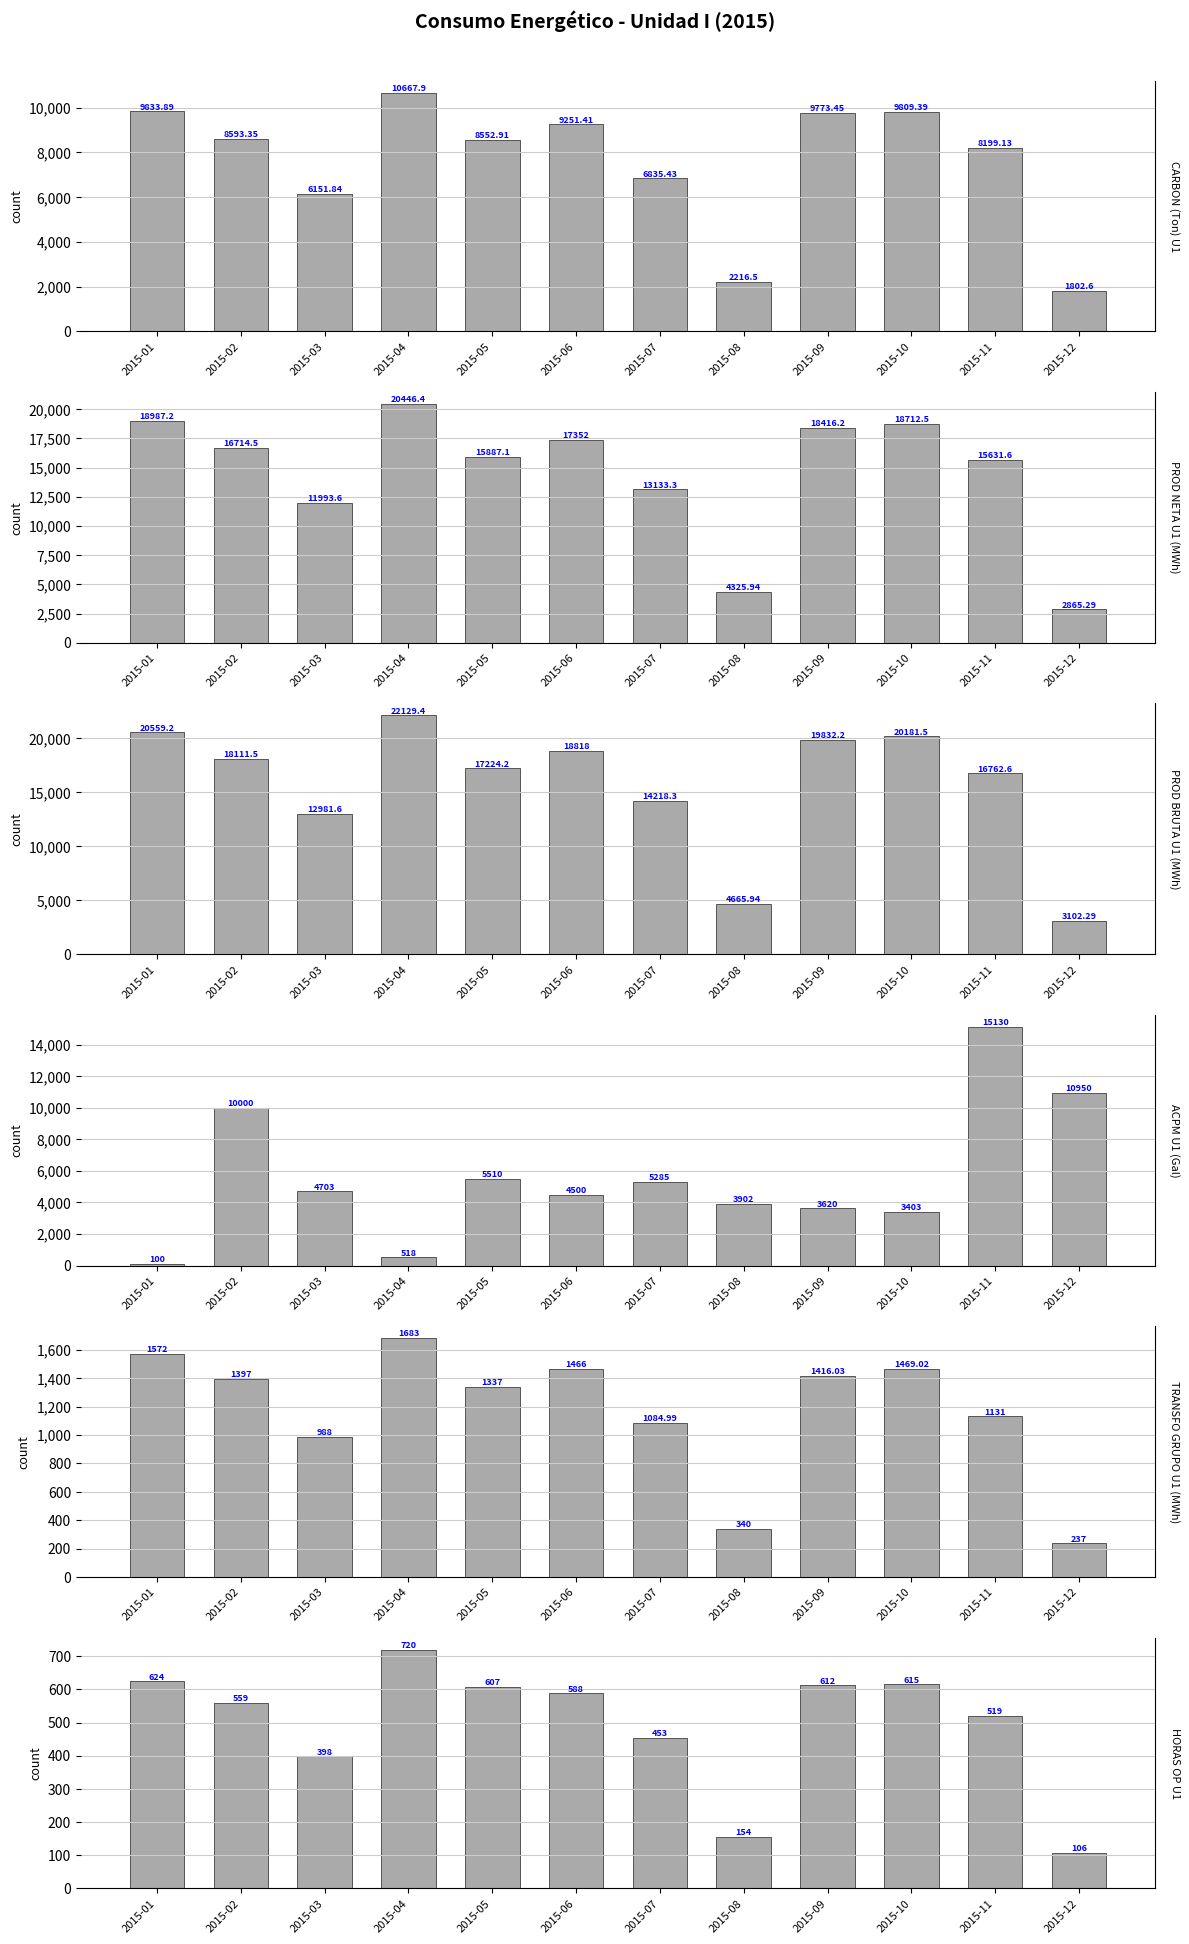

What is the total value across all series at 2015-08?

15604.4